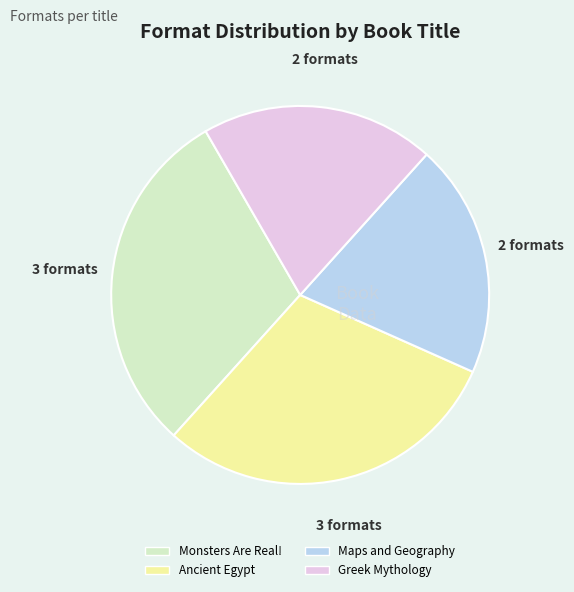

Does any single category account for the majority?

No